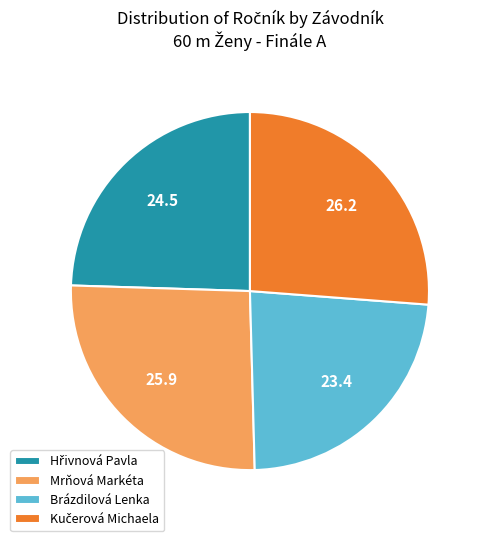

Does any single category account for the majority?

No